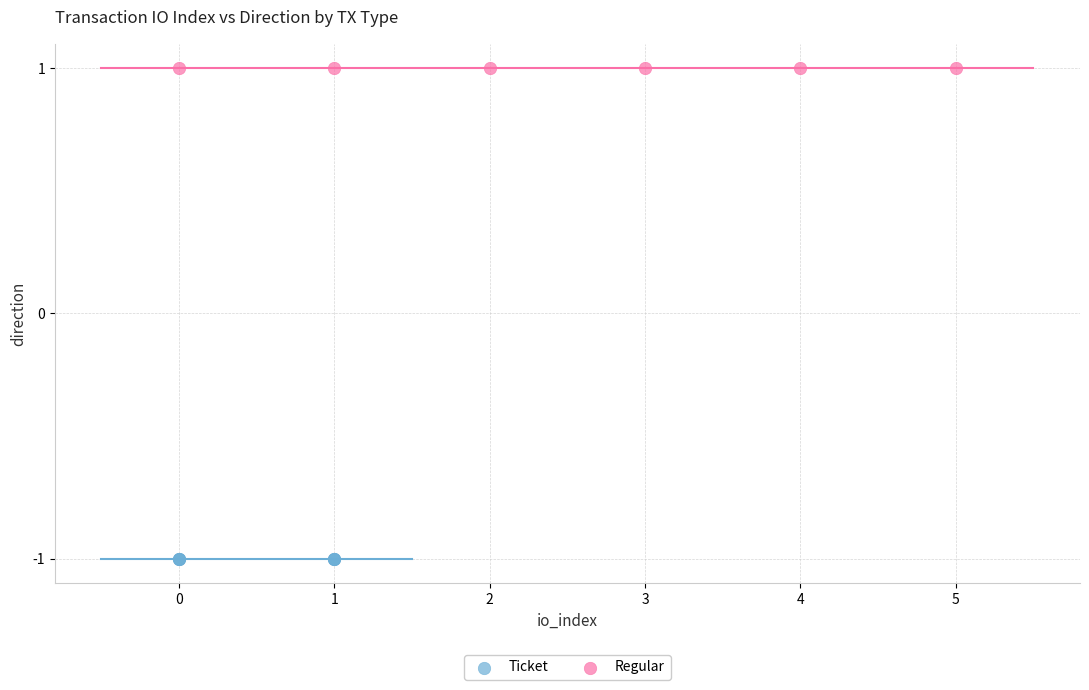

Which series contains the lowest Y value?

Ticket